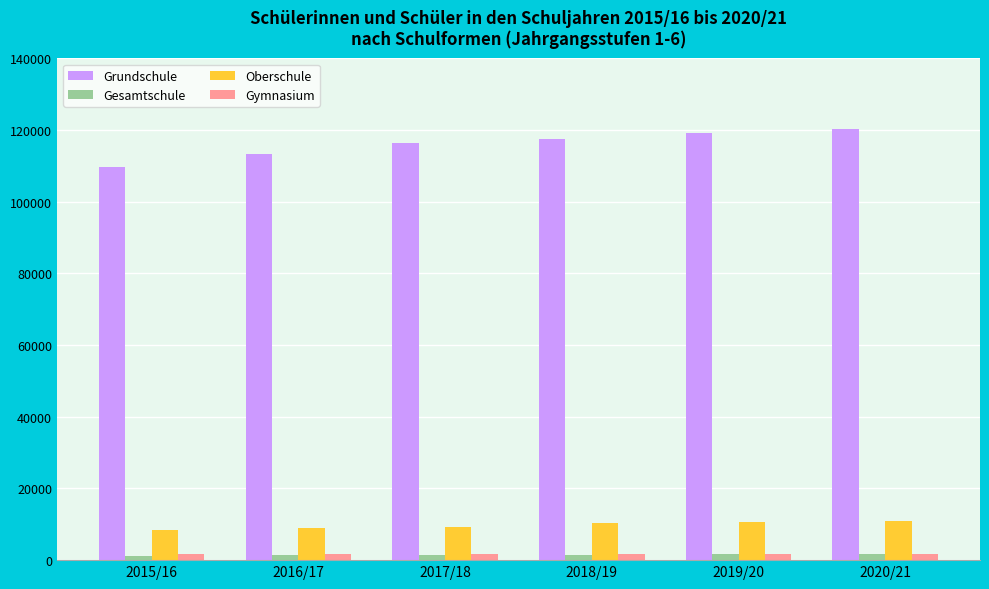

What is the difference between the Gymnasium values at 2015/16 and 2016/17?

30